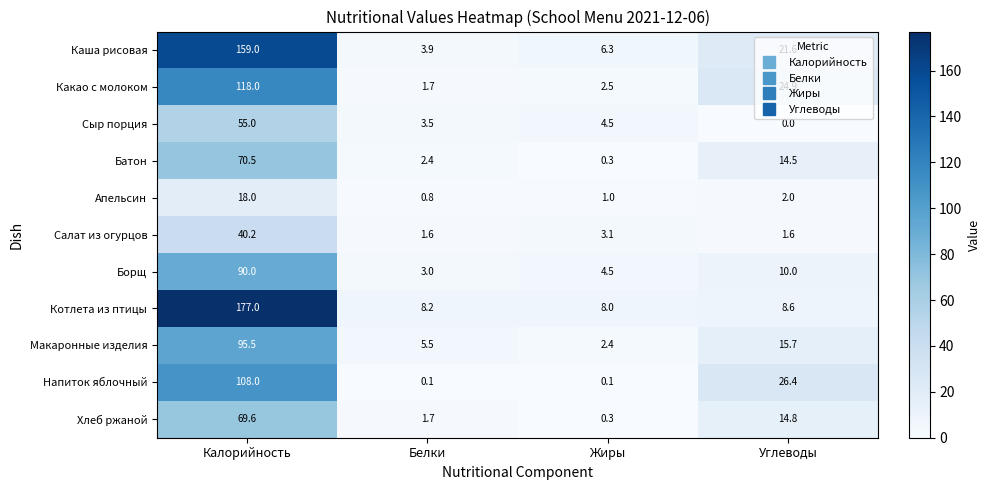

The Сыр порция series shows 4.5 at Жиры. True or false?

True